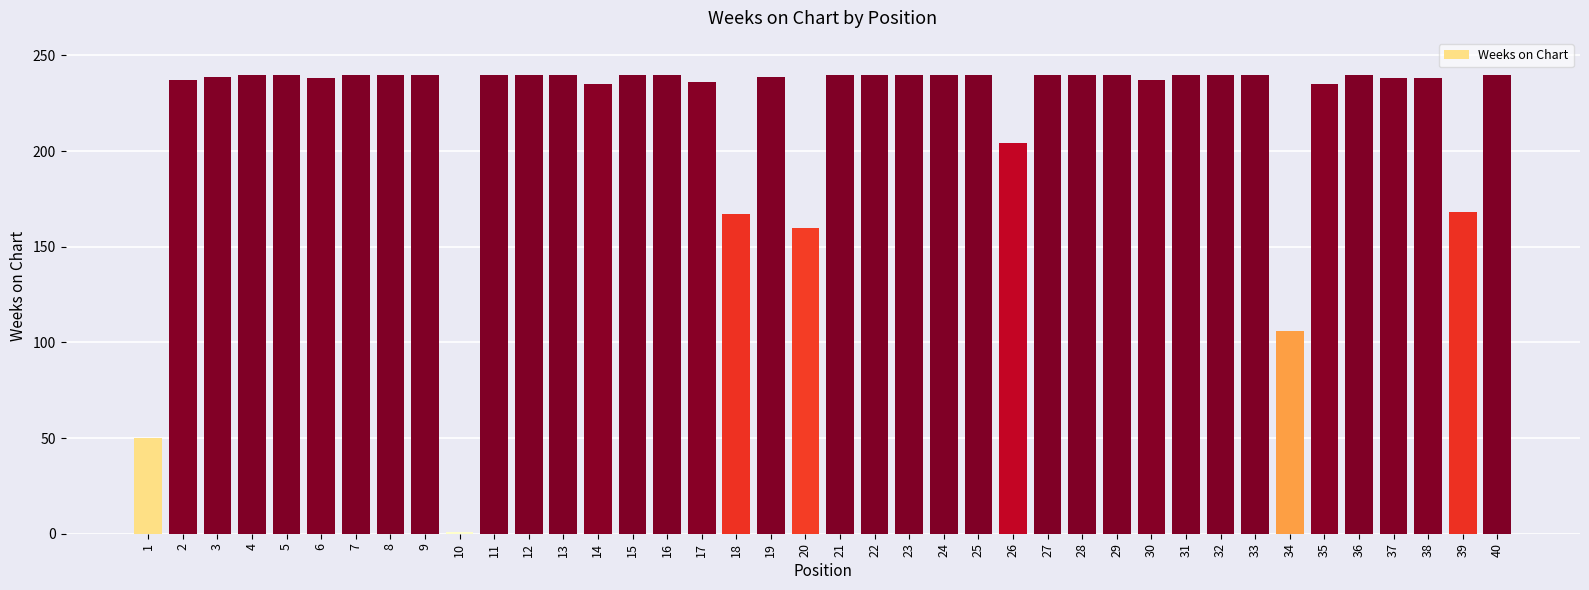

What is the change in value from 7 to 34?

-134